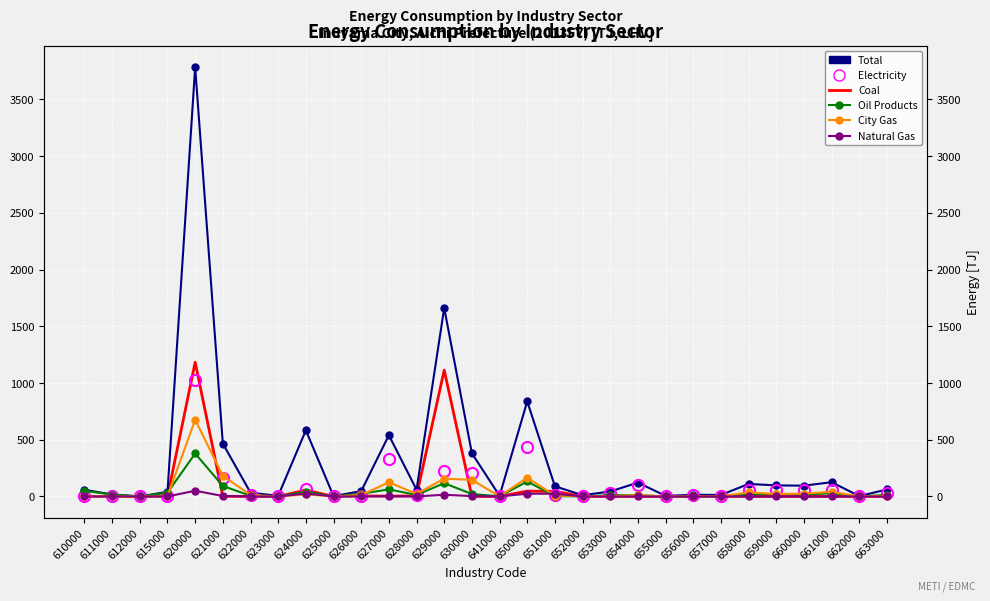

Where do City Gas and Oil Products first cross each other?

615000 and 620000